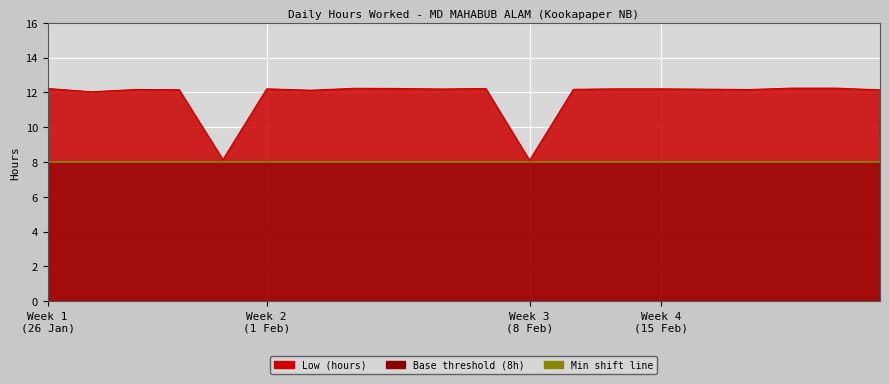

Reading right to left, extract all data points from this chart.

12.2	12.2	12.2	12.2	12.2	12.2	12.2	12.2	8.1	12.2	12.2	12.2	12.2	12.1	12.2	8.1	12.2	12.2	12.0	12.2